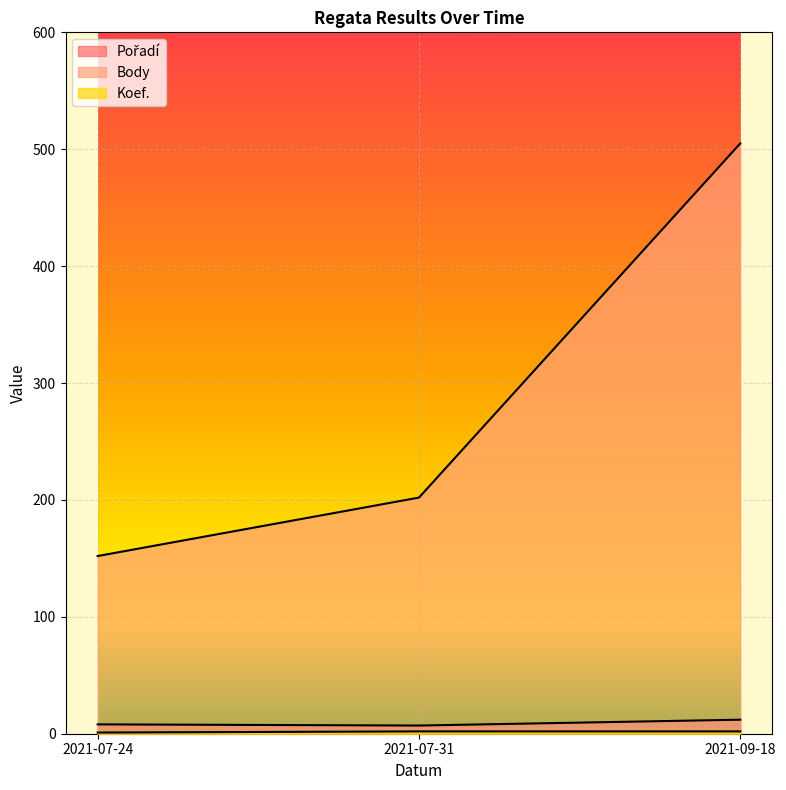

Is the value of Body at 2021-07-31 greater than the value of Koef. at 2021-07-24?

Yes